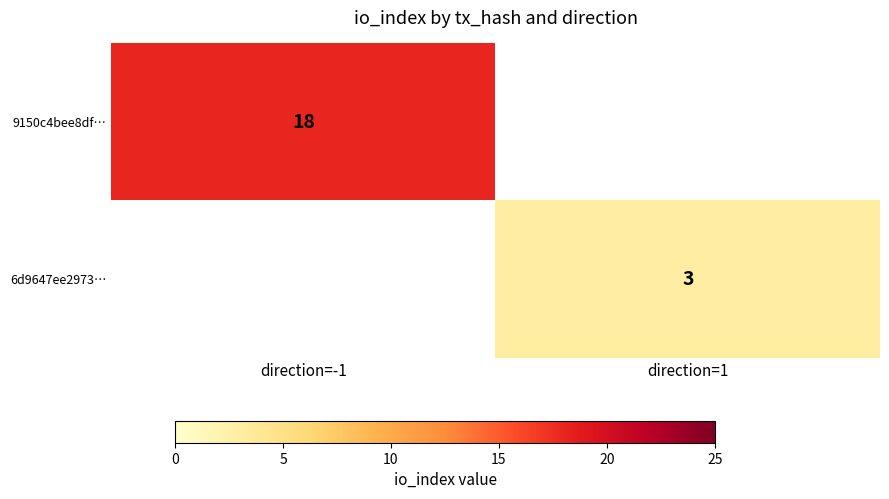

Is it true that 6d9647ee2973… equals 1 at direction=1?

False